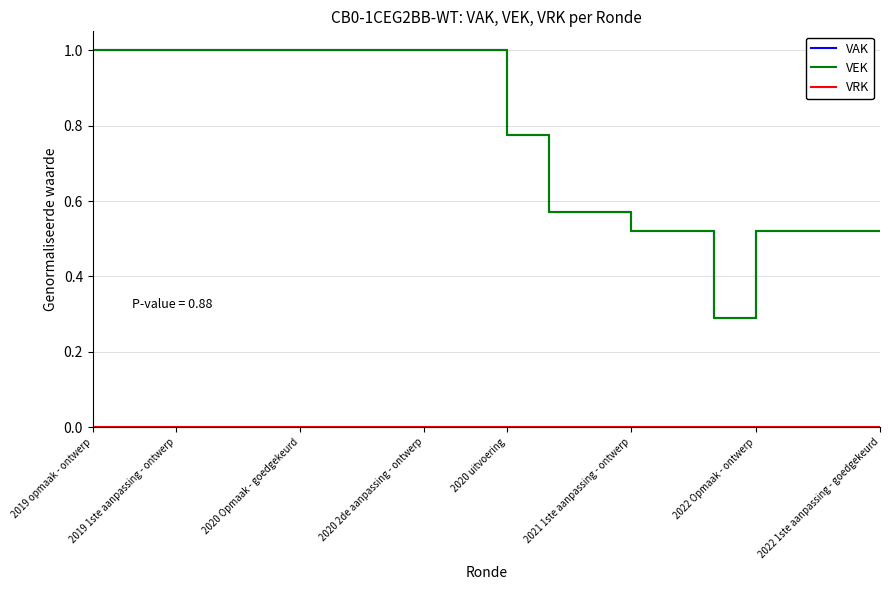

What is the lowest value of the VAK series?

0.3